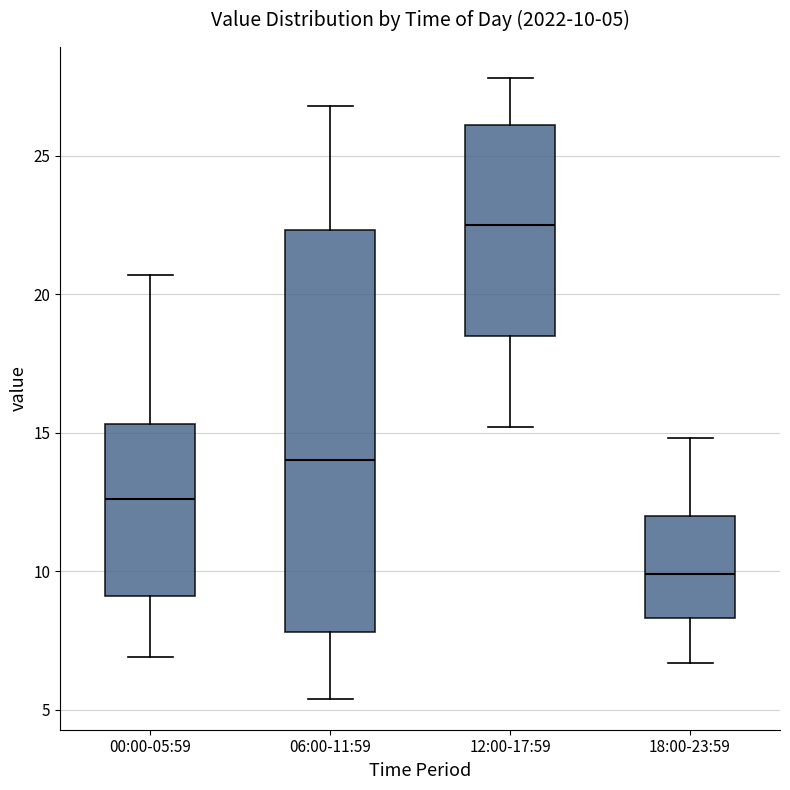

Which box is the tallest, from its lower edge to its upper edge?

06:00-11:59